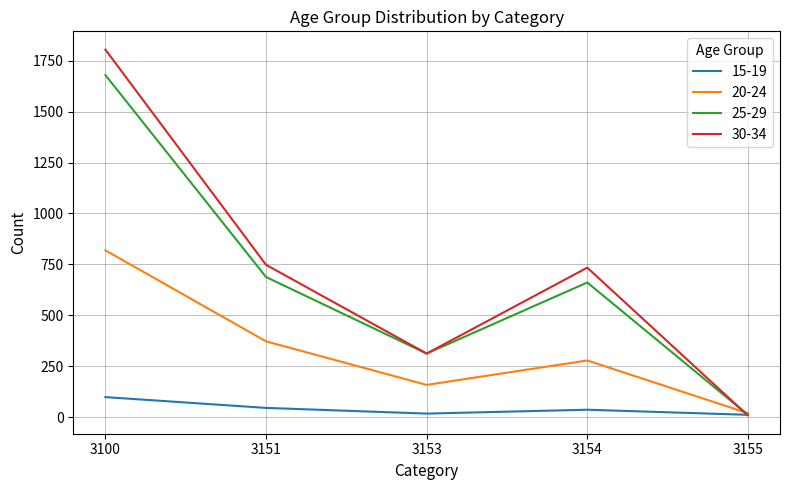

What is the total value across all series at 3153?

799